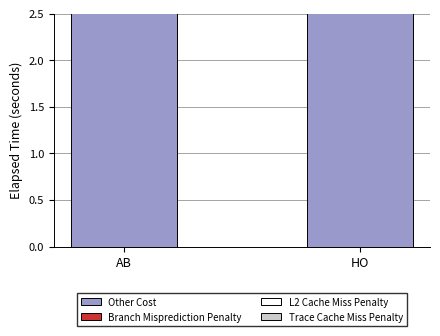

What are all the series names shown in the legend?

Other Cost, Branch Misprediction Penalty, L2 Cache Miss Penalty, Trace Cache Miss Penalty